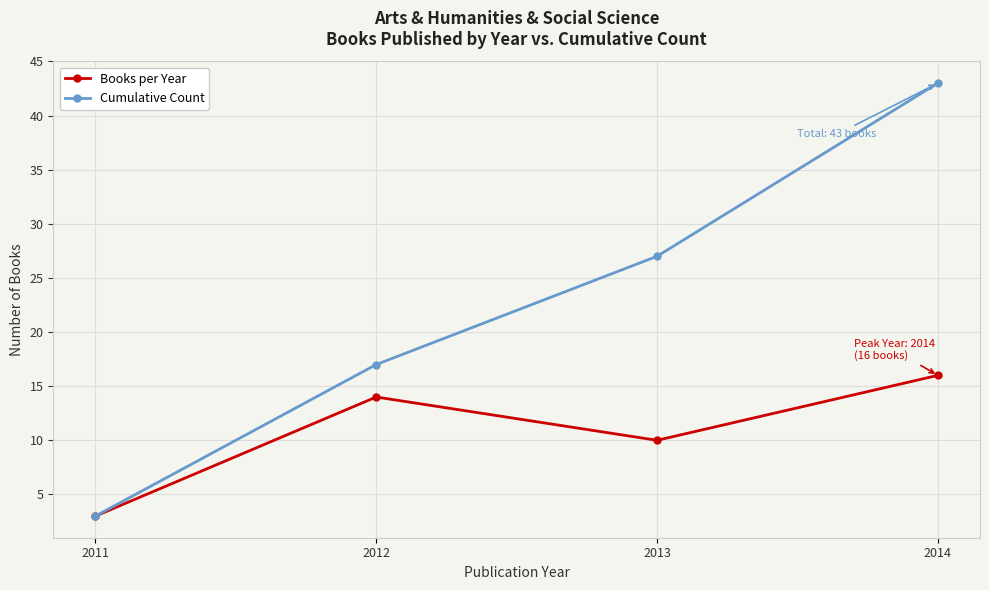

What is the difference between the Cumulative Count values at 2014 and 2013?

16